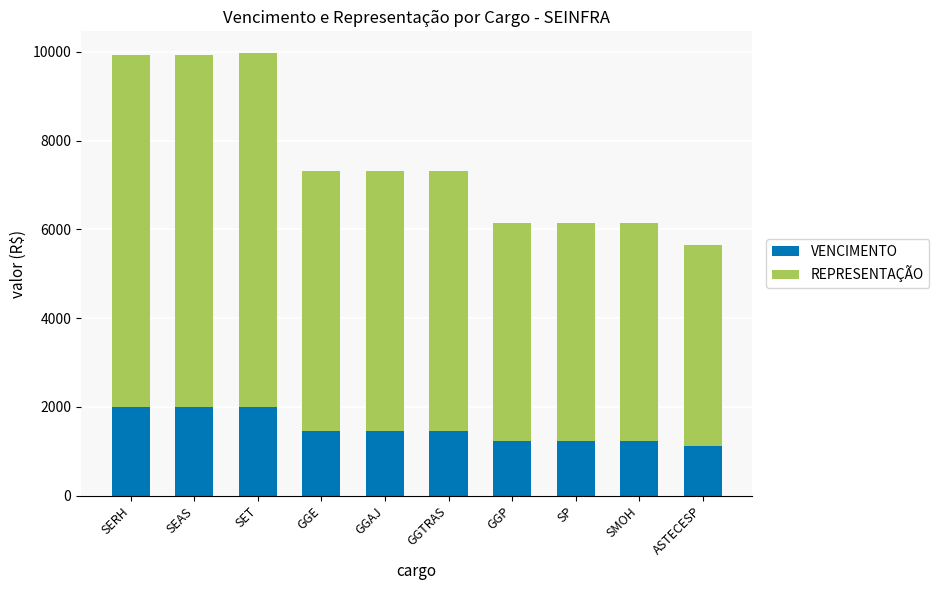

What is the lowest value of the VENCIMENTO series?

1129.2